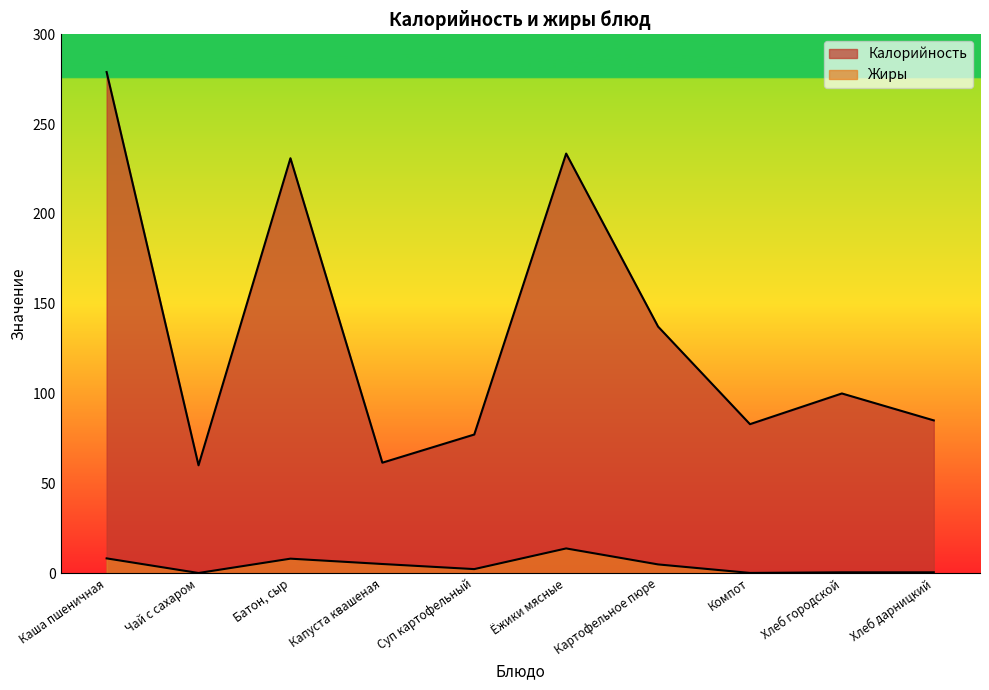

The value of Жиры at Чай с сахаром is 0.0. True or false?

False